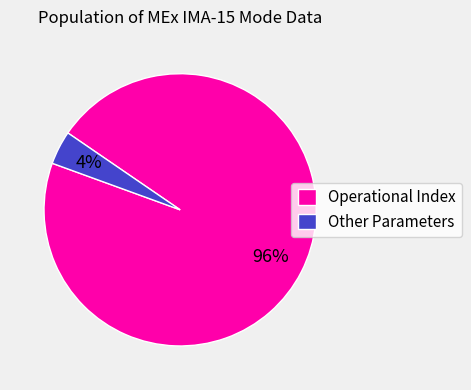

Is it true that Operational Index is 96% of the pie?

True